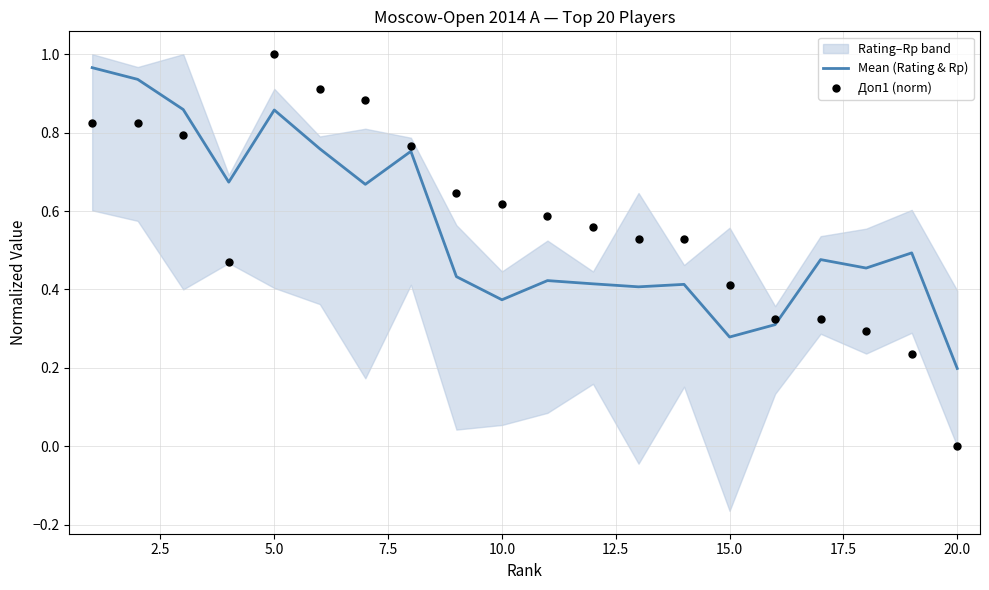

Which series has the largest total across all categories?

Доп1 (norm)